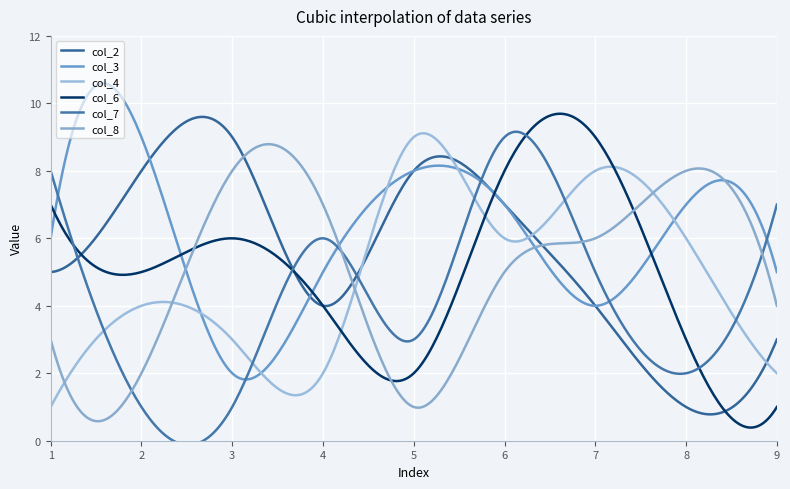

Rank the series at 6 from lowest to highest value.

col_8, col_4, col_2, col_3, col_6, col_7